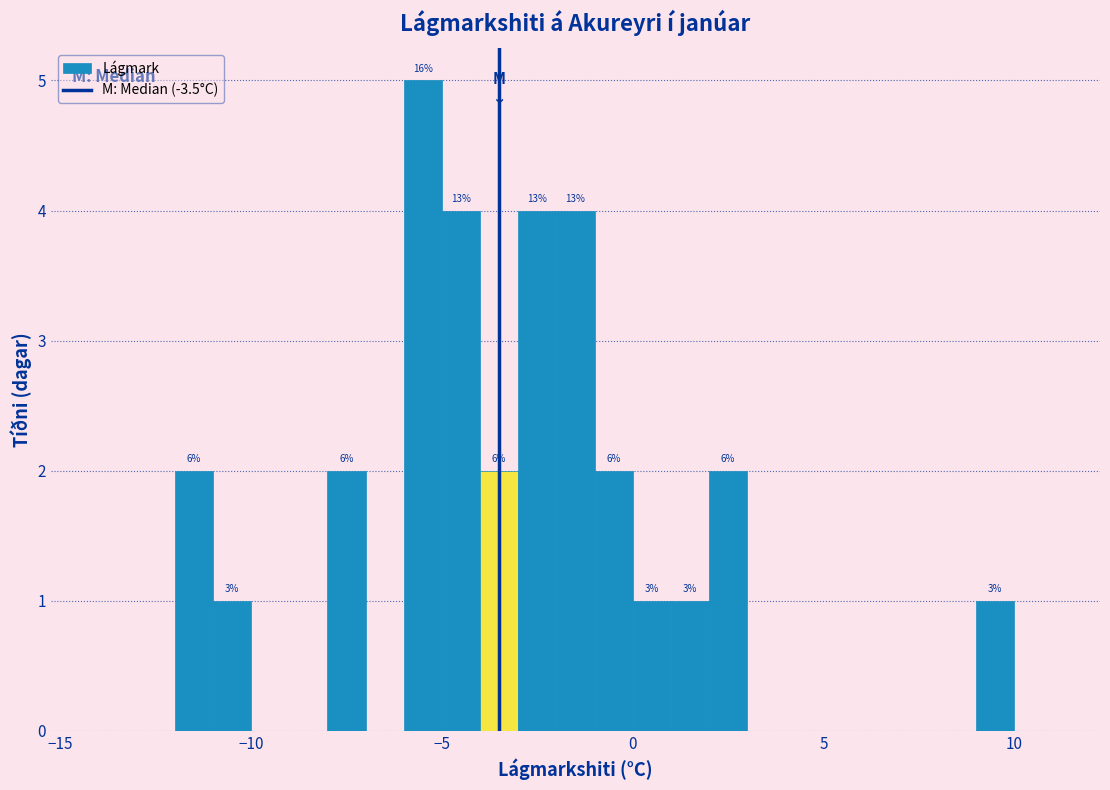

Around what value on the x-axis is the tallest bar? Give the approximate position of its centre, as read against the axis.

-5.5